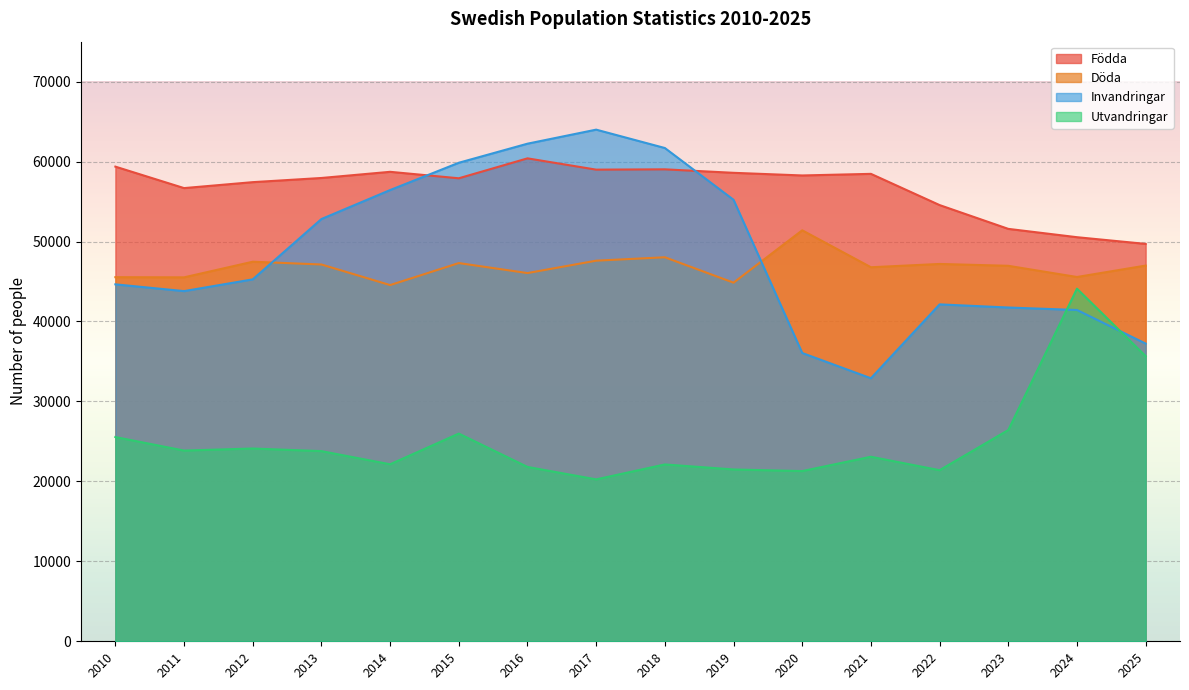

True or false: Födda and Utvandringar cross at least once.

False